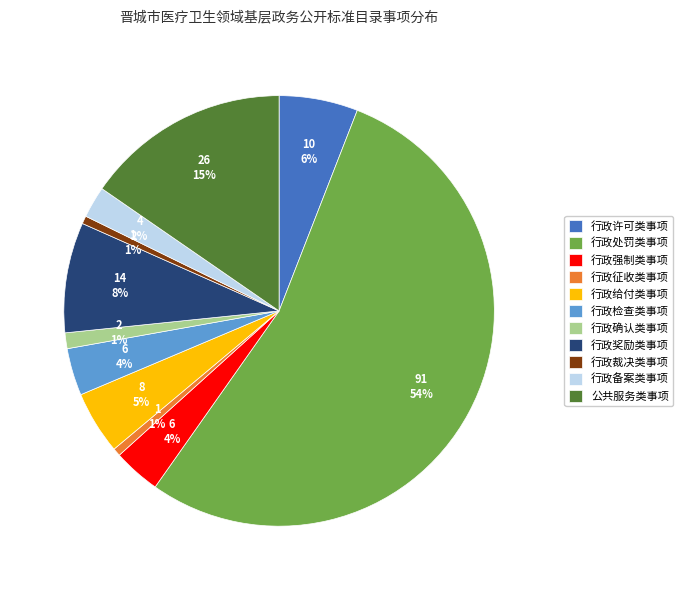

Is it true that 行政征收类事项 is 7% of the pie?

False